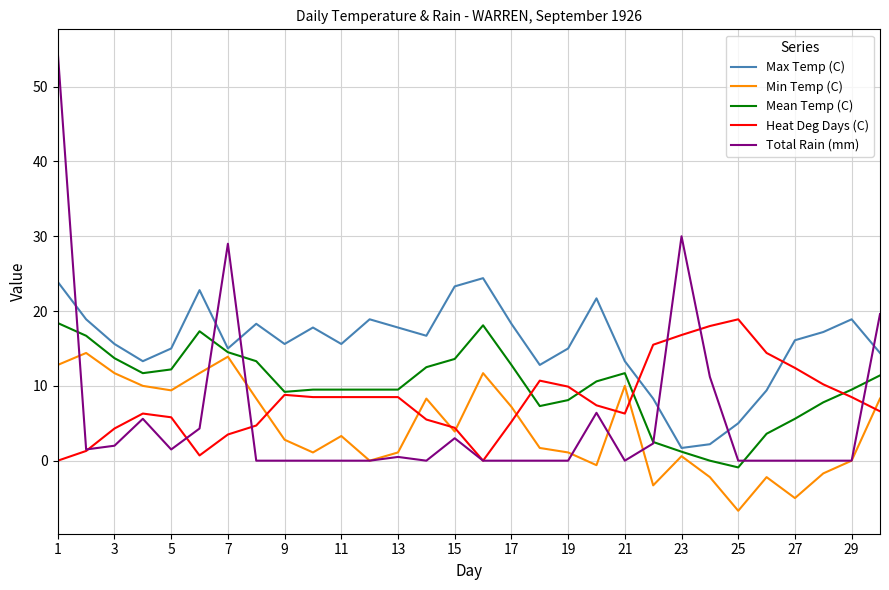

How many interior local peaks does the Min Temp (C) series have?

8